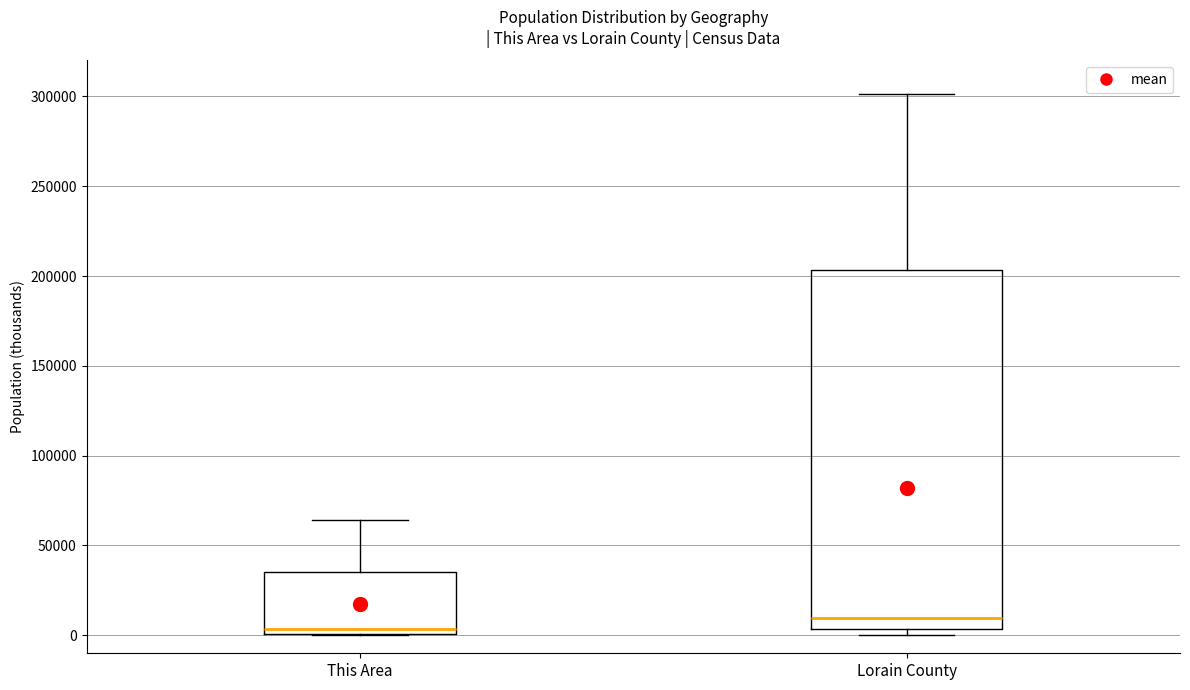

Reading left to right, read every box against the y-axis: the position of its median line, the range the box covers, and the ends of its whiskers. The values are not printed on the chart, so give them approximately, as read against the axis.

This Area: median 5000, box 0 to 35000, whiskers 0 to 65000
Lorain County: median 10000, box 5000 to 205000, whiskers 0 to 300000